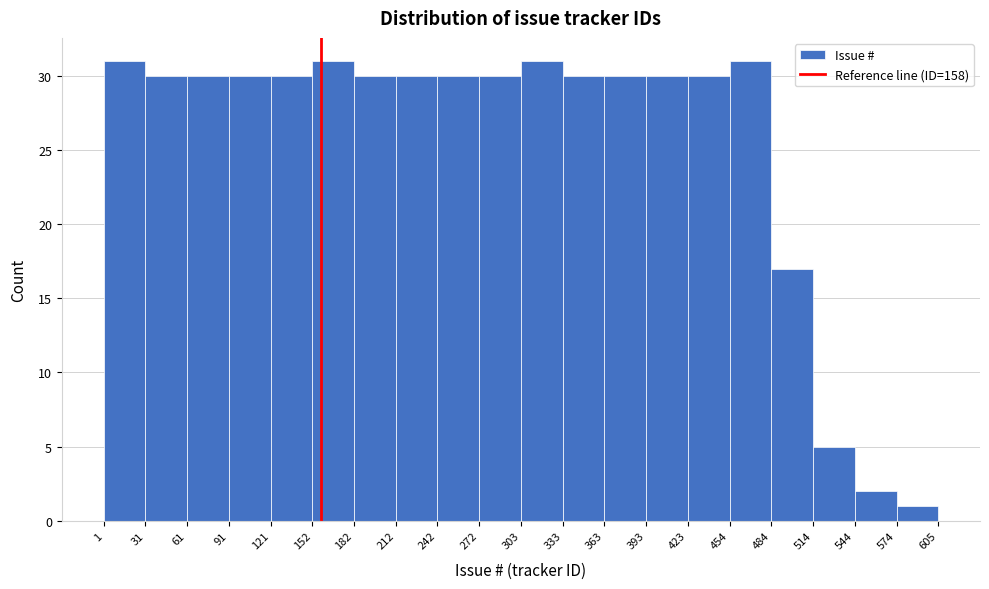

Reading left to right, transcribe this chart: for each bar, give the range it covers on the x-axis and its height. The values are not printed on the chart, so give them approximately, as read against the axis.

1 to 31: 31
31 to 61: 30
61 to 91: 30
91 to 121: 30
121 to 152: 30
152 to 182: 31
182 to 212: 30
212 to 242: 30
242 to 272: 30
272 to 303: 30
303 to 333: 31
333 to 363: 30
363 to 393: 30
393 to 423: 30
423 to 454: 30
454 to 484: 31
484 to 514: 17
514 to 544: 5
544 to 574: 2
574 to 605: 1